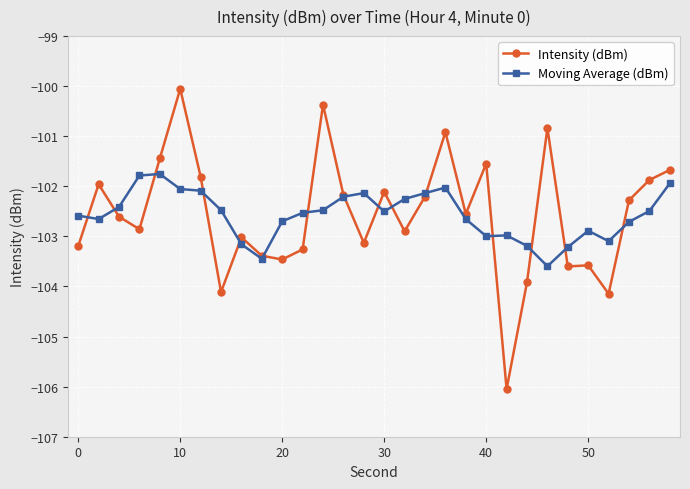

List the series in order of their peak value, highest first.

Intensity (dBm), Moving Average (dBm)